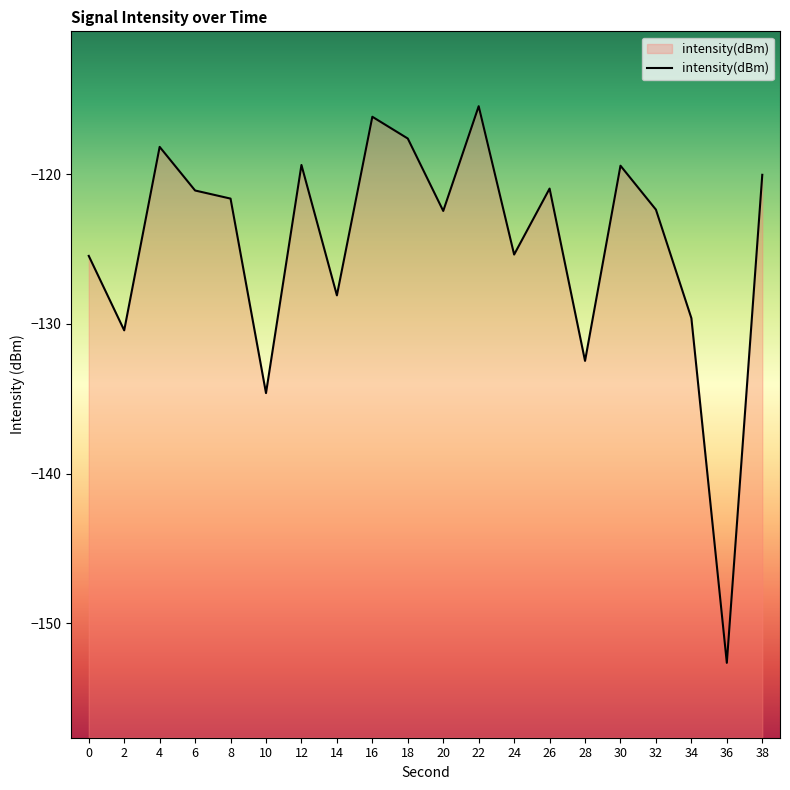

At which category does the chart reach its peak across all series?

22